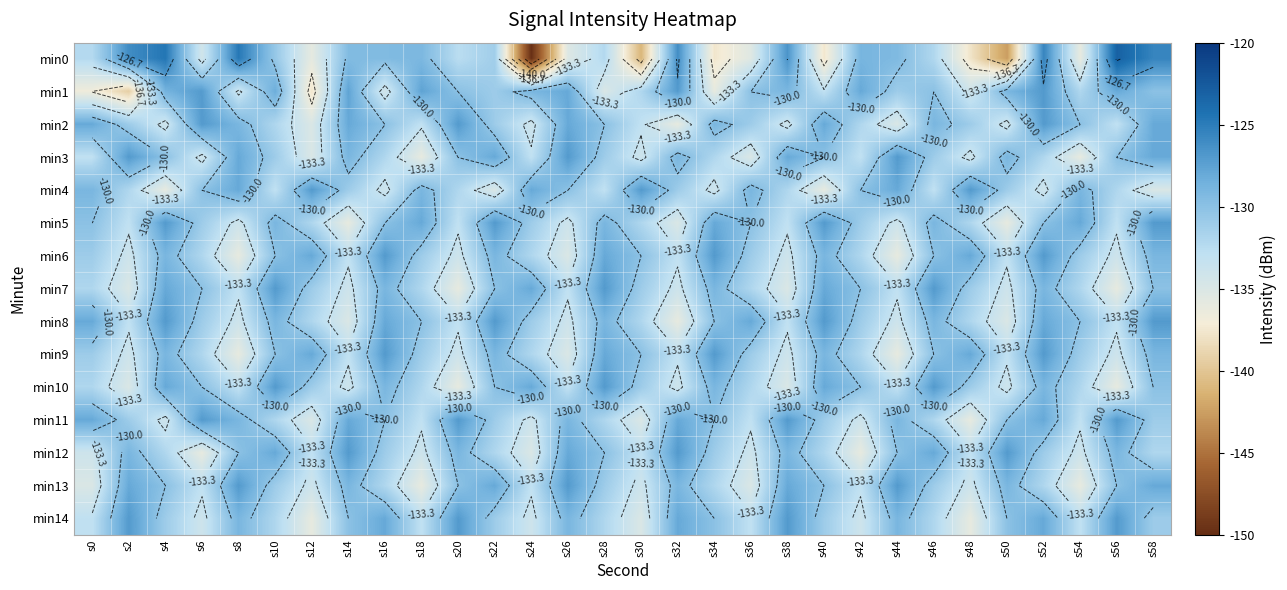

What is the lowest value of the min14 series?

-136.0